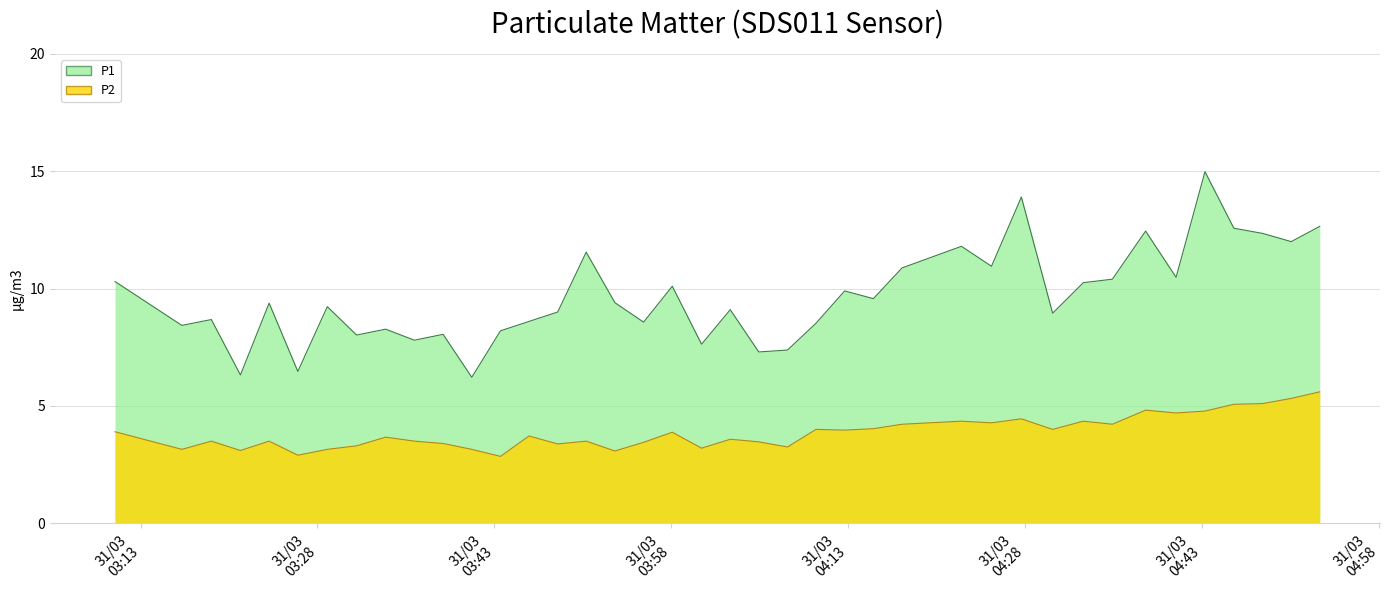

Is it true that P1 equals 19.2 at 2023-03-31T04:50:34?

False